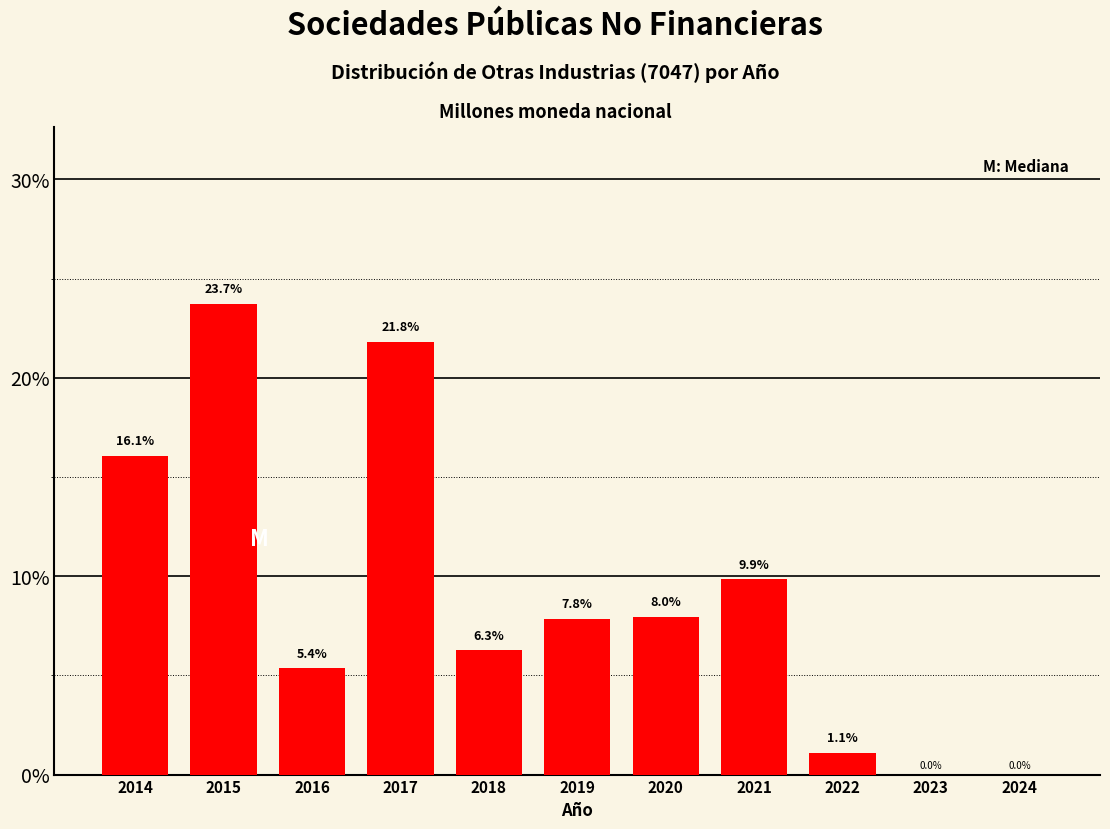

Reading right to left, list all the values displayed in this chart.

2024=0.0	2023=0.0	2022=1.1	2021=9.9	2020=8.0	2019=7.8	2018=6.3	2017=21.8	2016=5.4	2015=23.7	2014=16.1